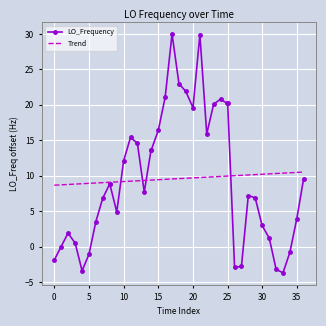

How many categories are shown in the chart?

40